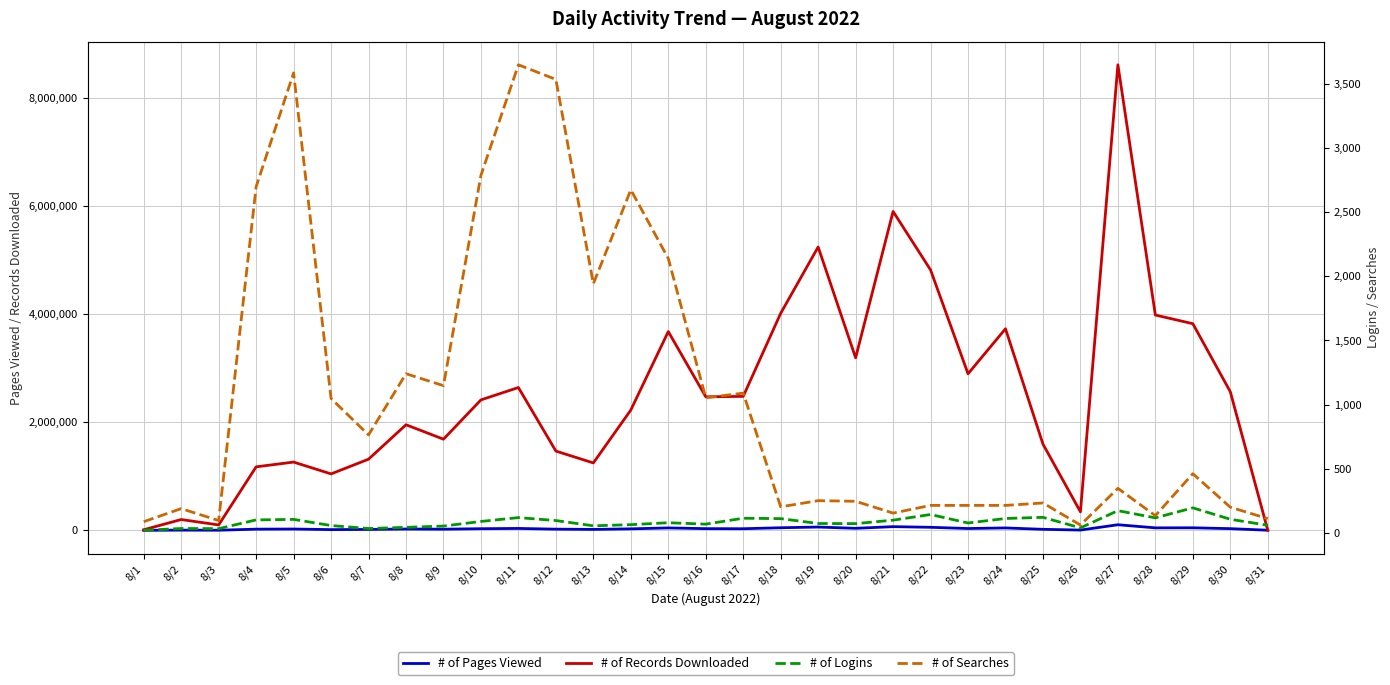

What is the total value across all series at 8/13?

1266553